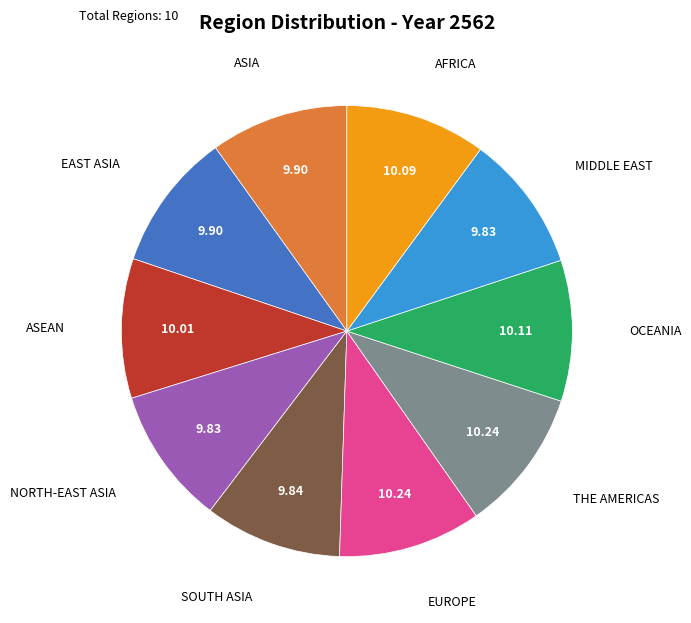

How many segments does this pie chart have?

10